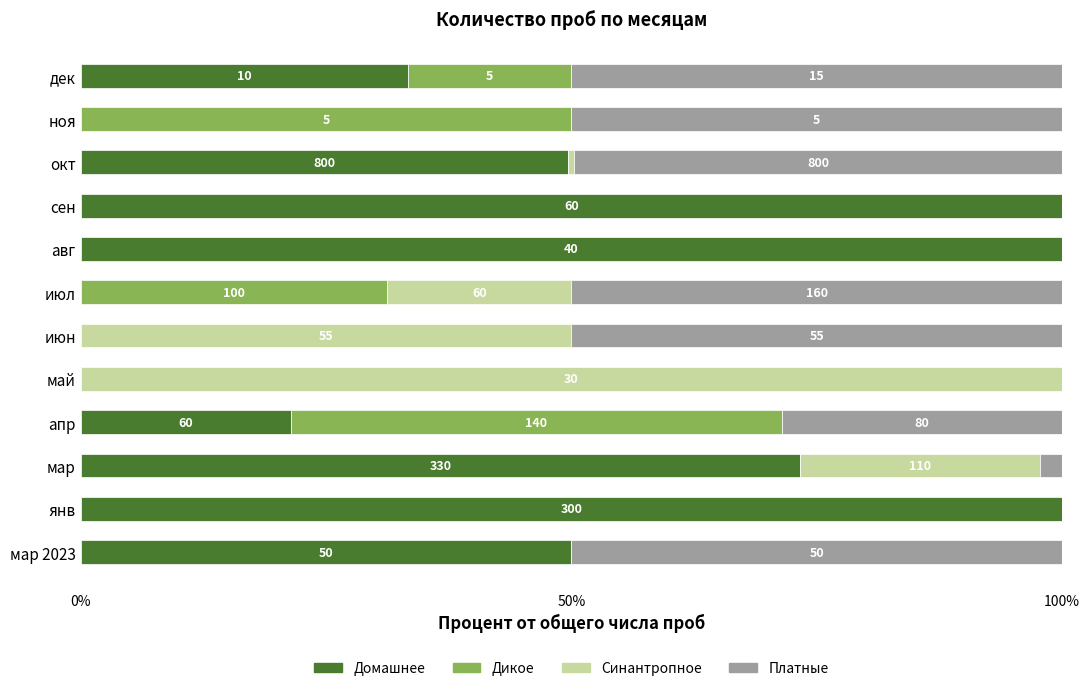

What is the total value across all series at июн?

100.0